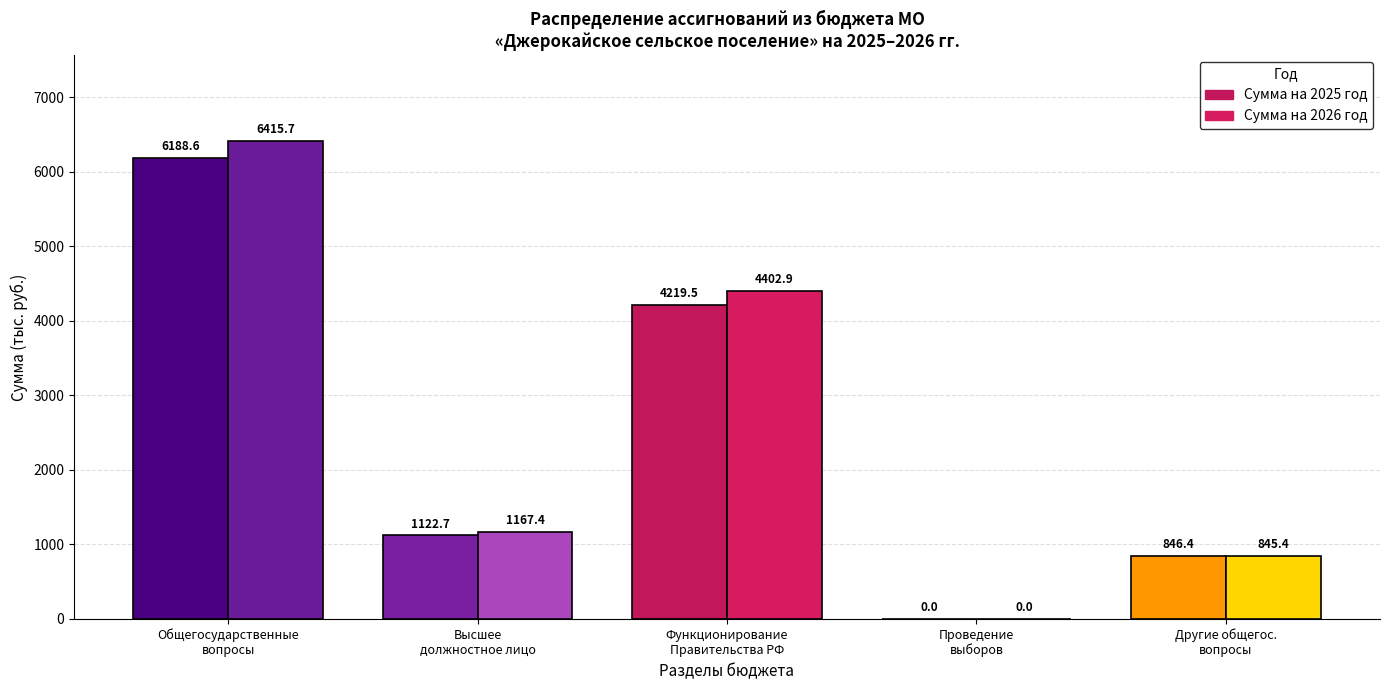

Which has a higher value, Функционирование Правительства РФ or Функционирование высшего должностного лица?

Функционирование Правительства РФ